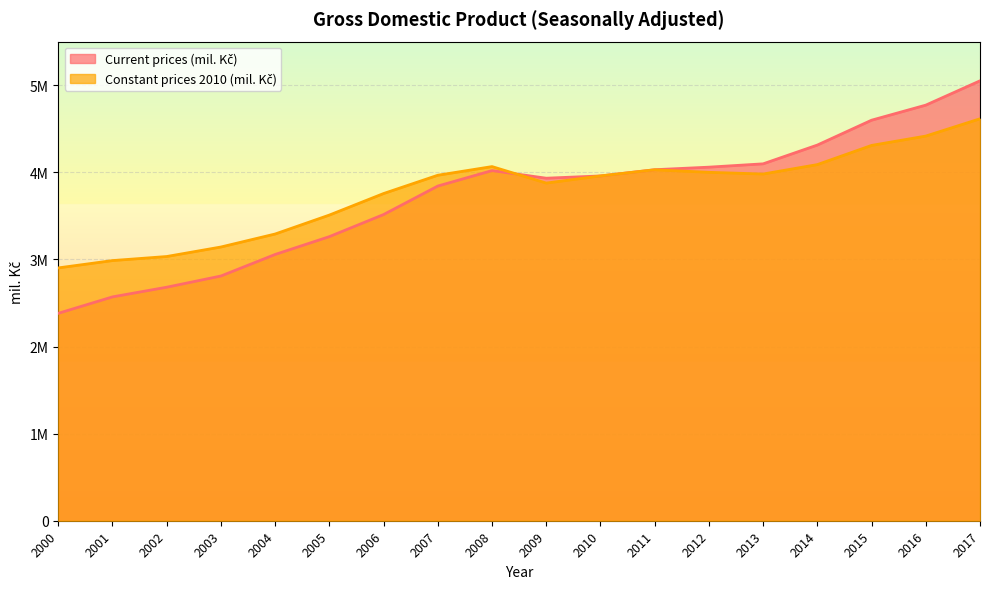

At 2009, list the series in order from largest to smallest.

Current prices (mil. Kč), Constant prices 2010 (mil. Kč)